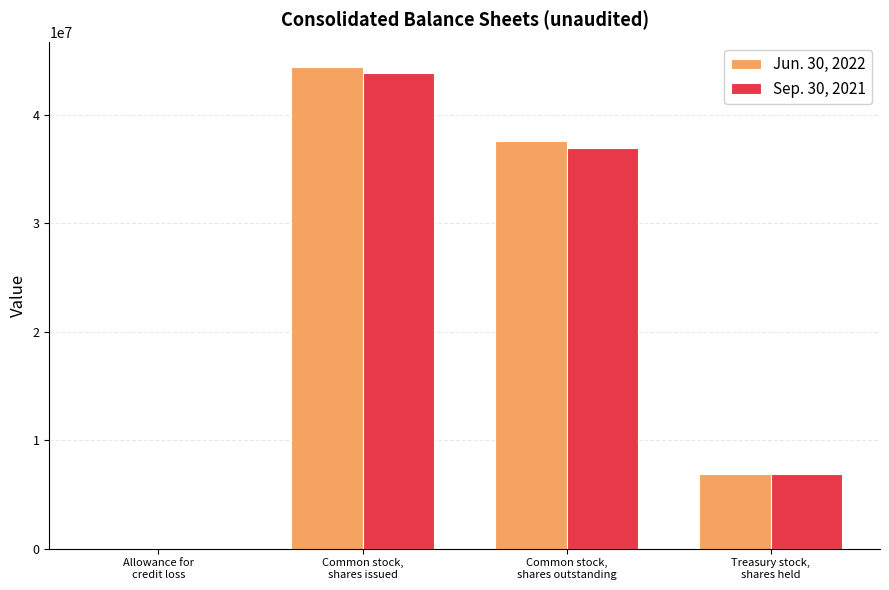

Which series has the widest spread of values?

Jun. 30, 2022